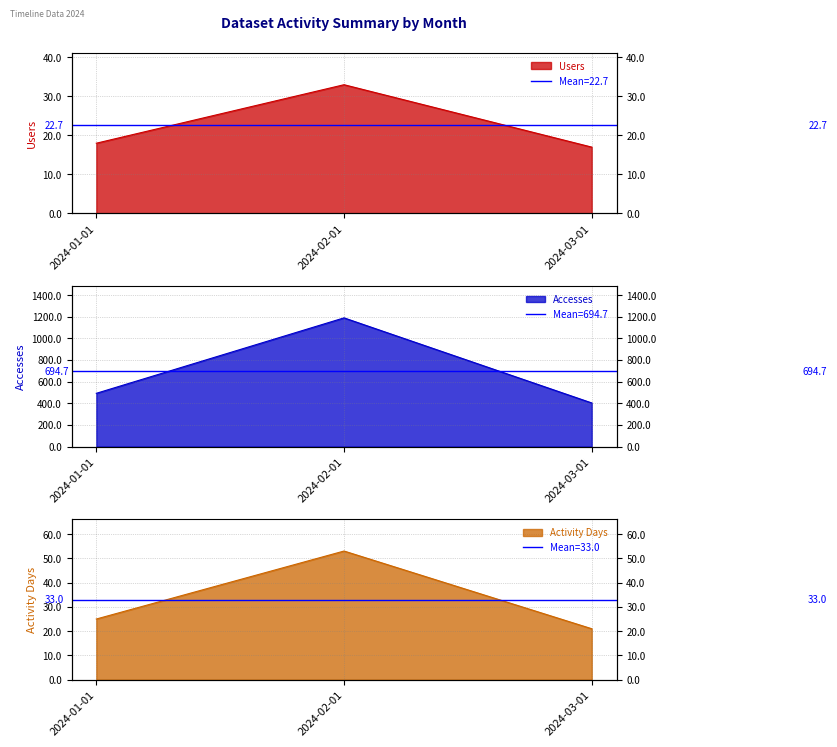

How many lines are shown in the chart?

3